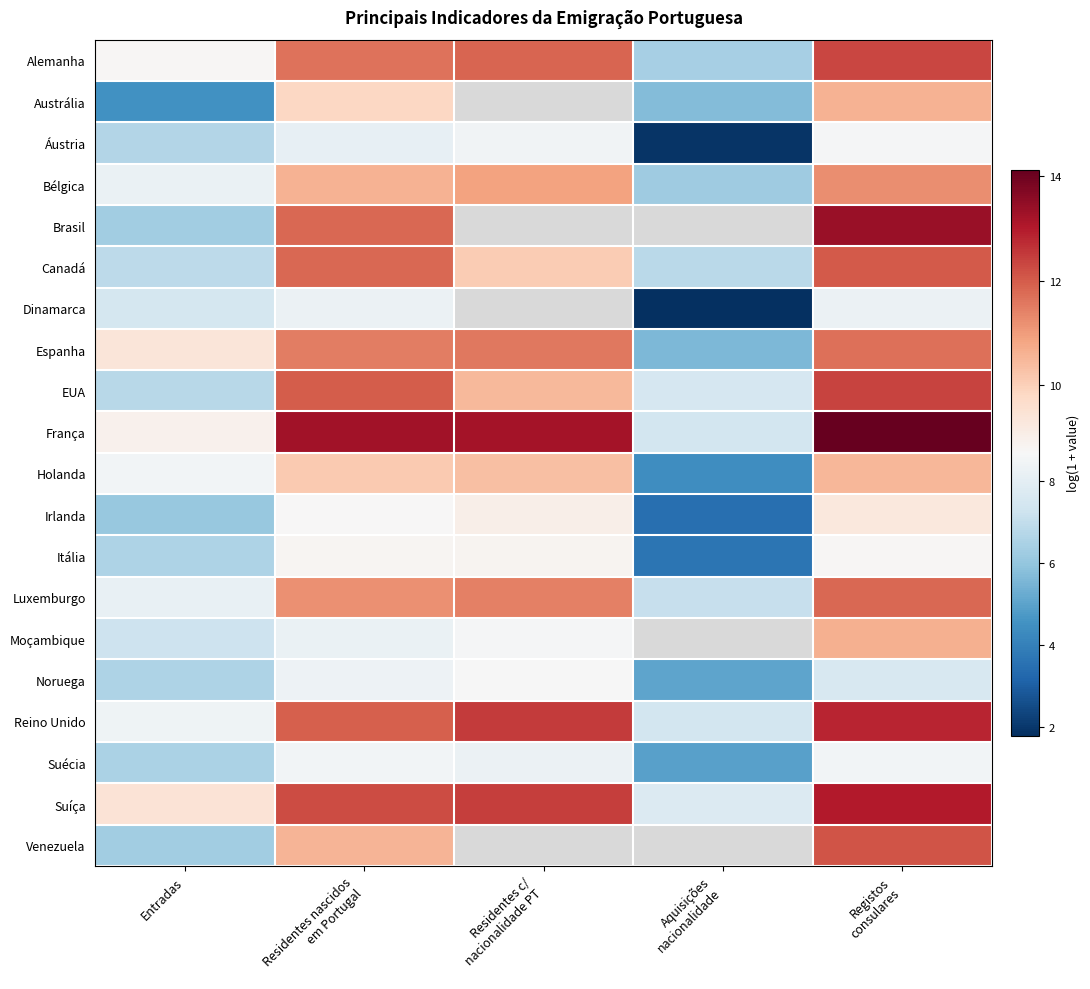

Is the value of EUA at Residentes nascidos em Portugal greater than the value of Suíça at Aquisições nacionalidade?

Yes